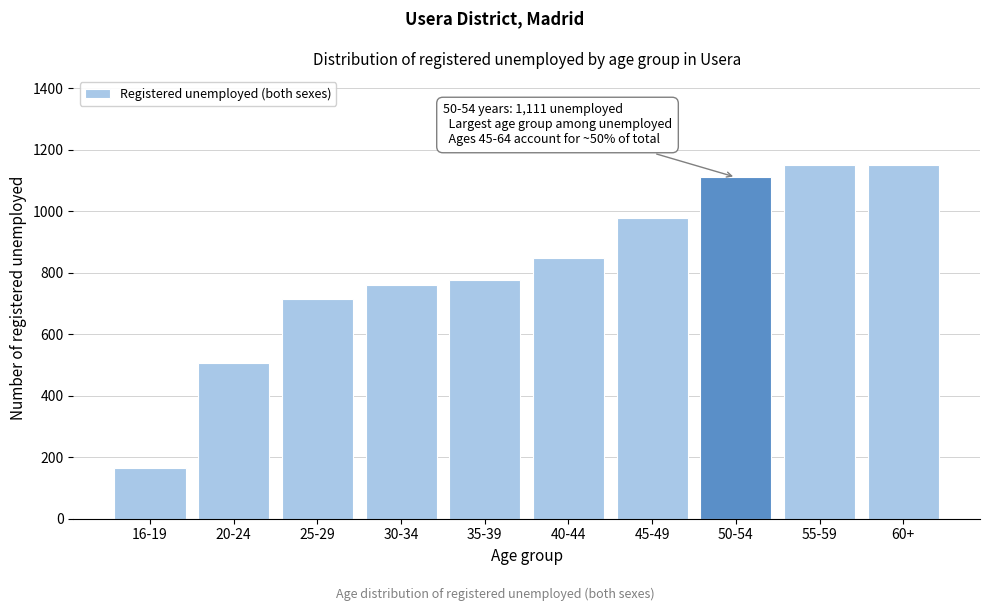

What value does the data have at 60+?

1152